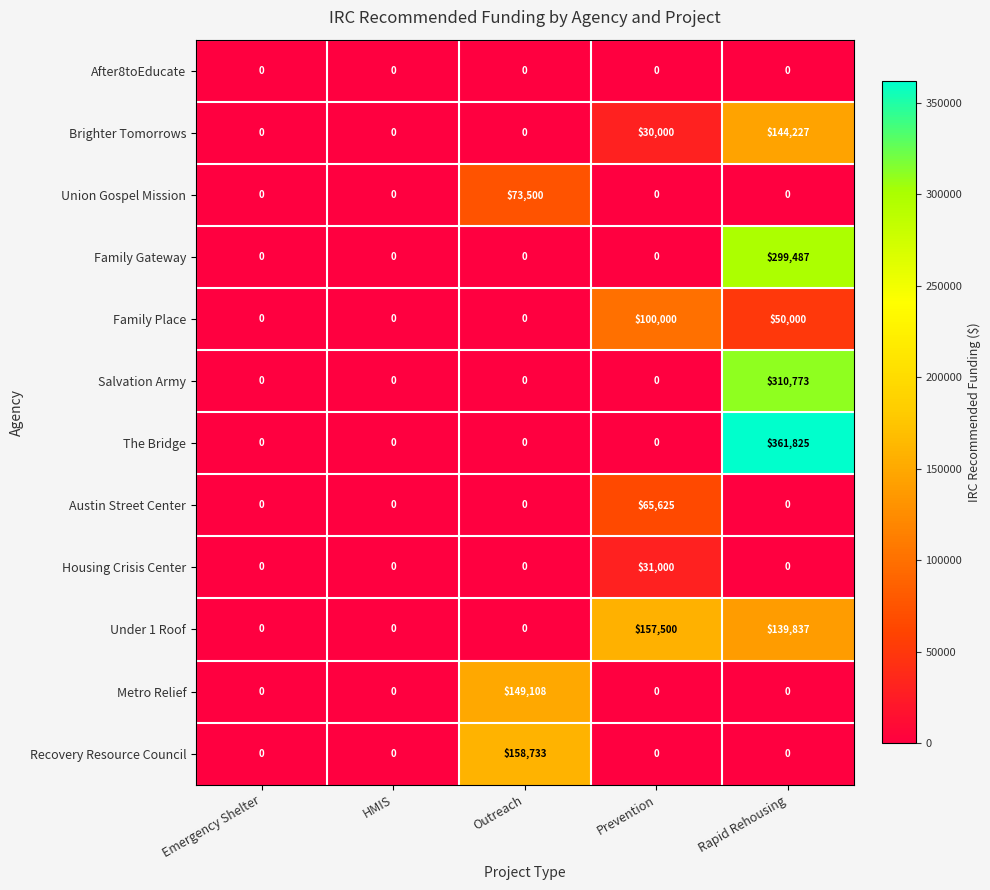

Which series has the largest total across all categories?

The Bridge